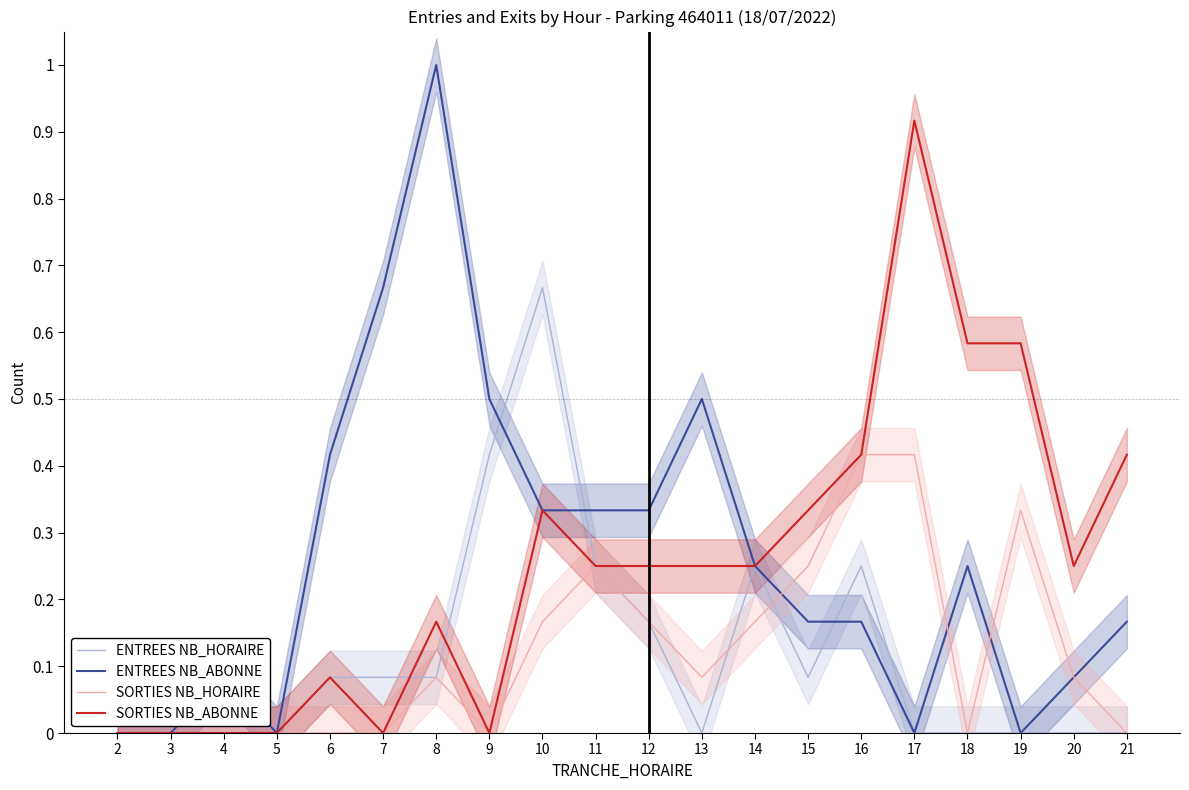

At which category does ENTREES NB_HORAIRE reach its first local peak?

10